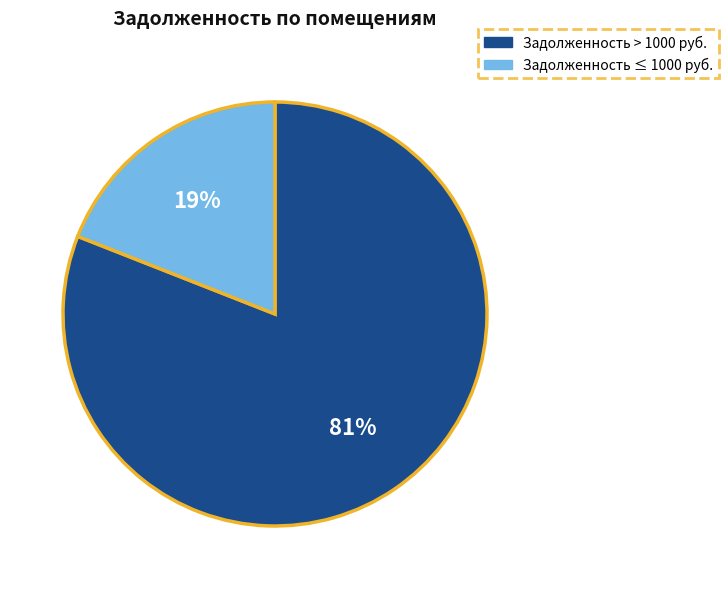

Is there a majority slice in this chart?

Yes